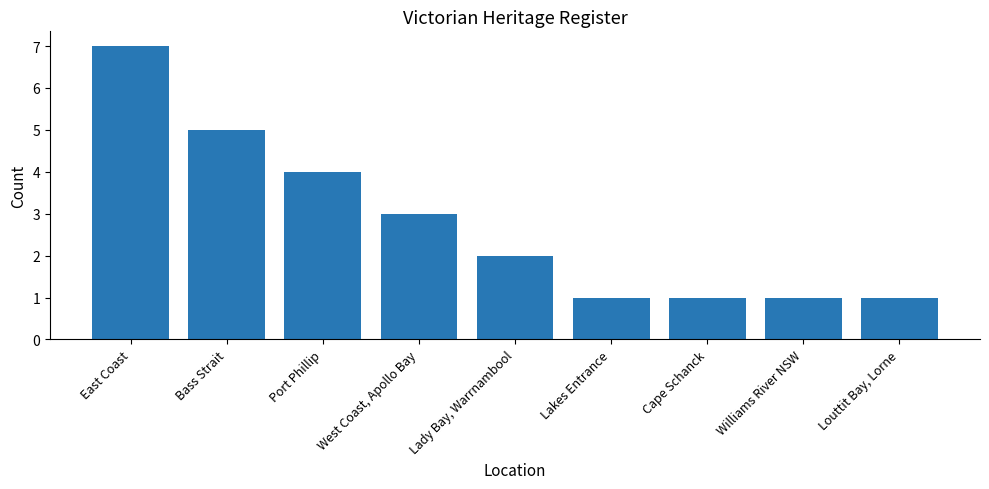

Reading left to right, extract all data points from this chart.

East Coast=7	Bass Strait=5	Port Phillip=4	West Coast, Apollo Bay=3	Lady Bay, Warrnambool=2	Lakes Entrance=1	Cape Schanck=1	Williams River NSW=1	Louttit Bay, Lorne=1